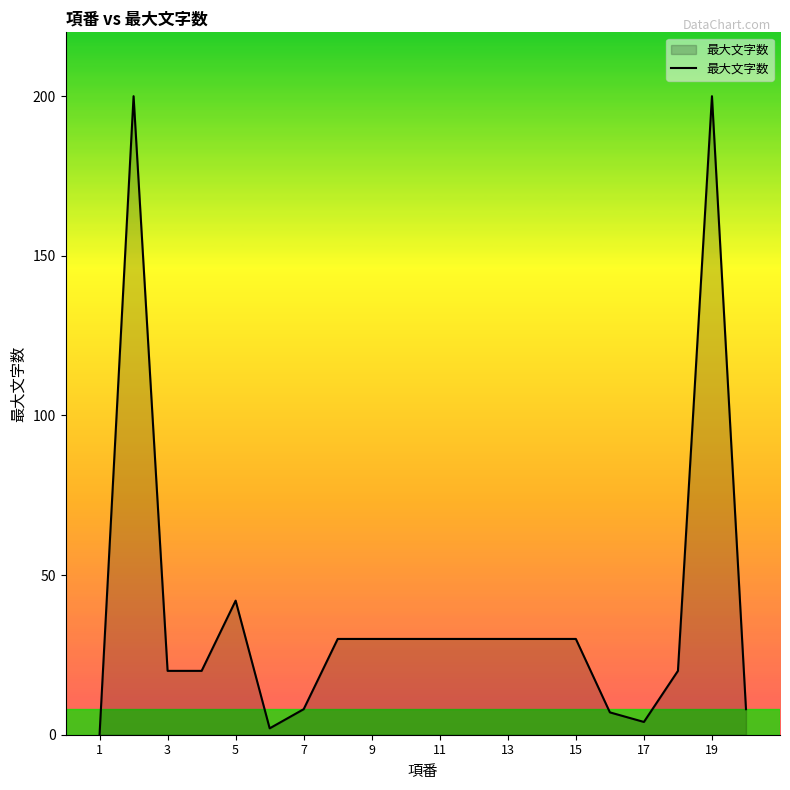

What is the greatest value displayed?

200